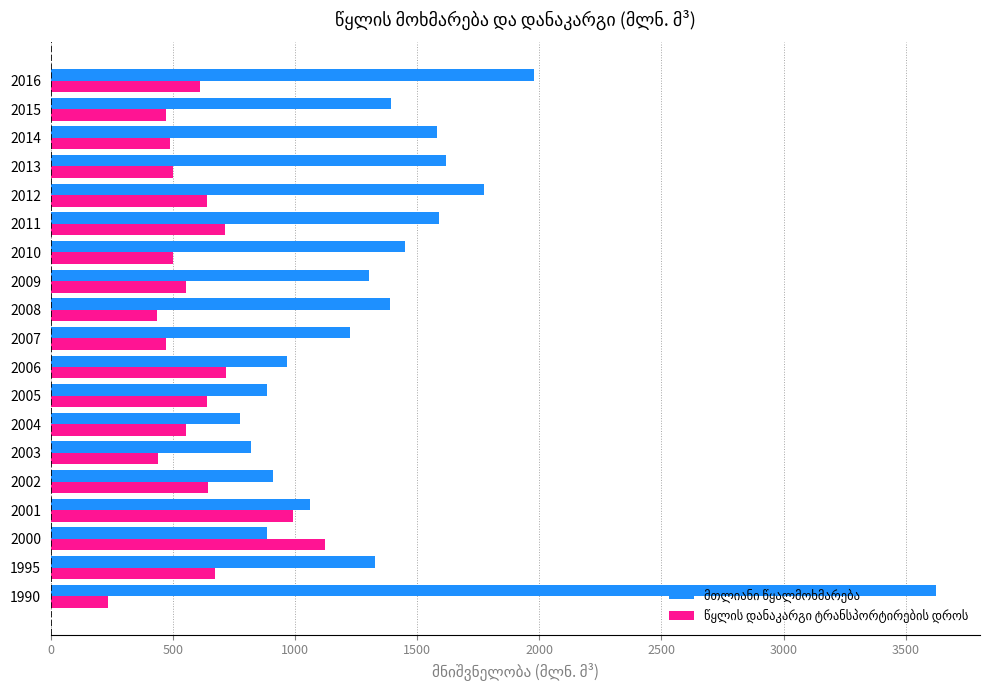

What is the total value across all series at 2002?

1551.4